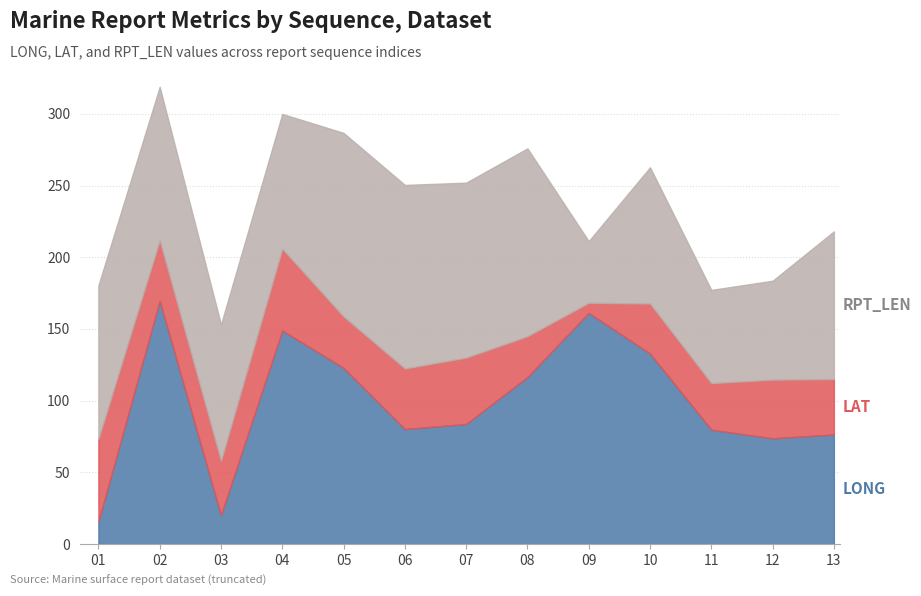

Is the value of LONG at 08 greater than the value of RPT_LEN at 06?

No